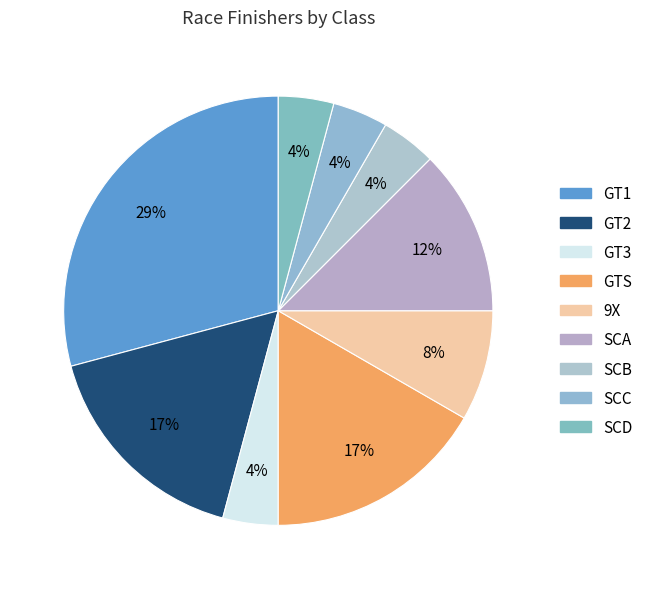

Which has a higher value, SCC or GT2?

GT2